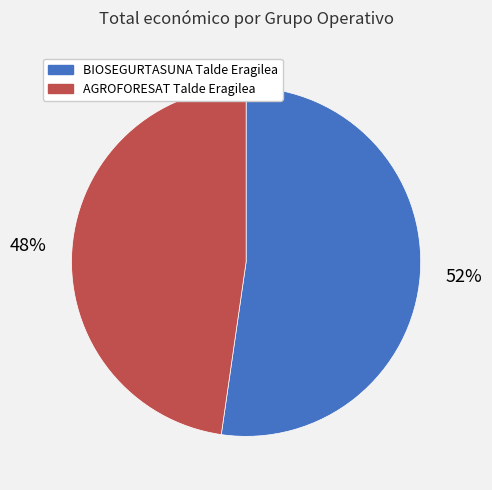

Rank the categories by value from lowest to highest.

AGROFORESAT Talde Eragilea, BIOSEGURTASUNA Talde Eragilea